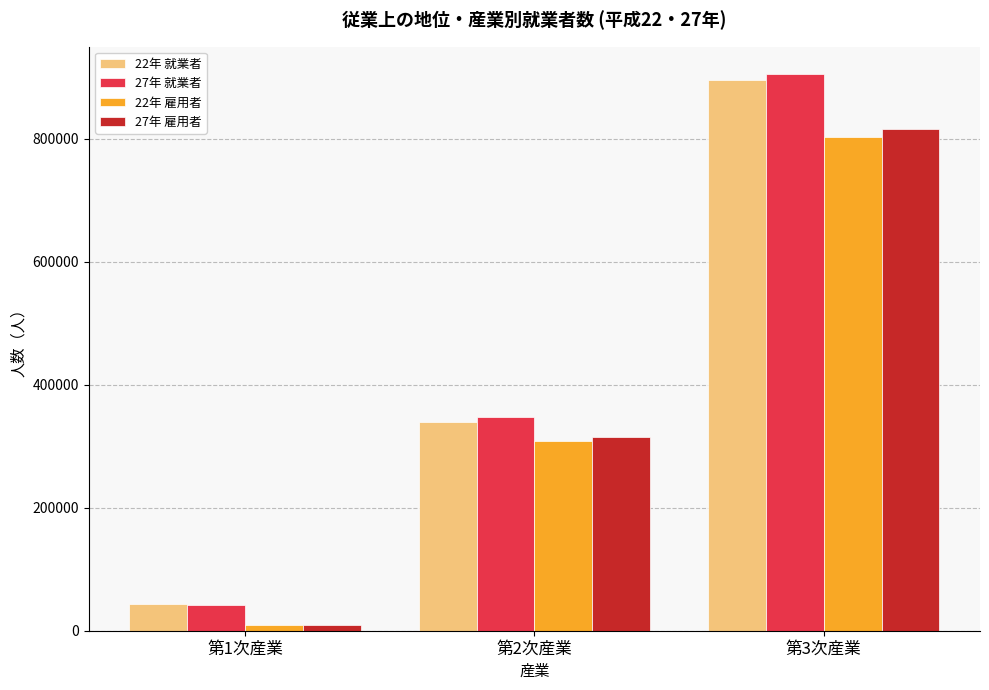

Reading left to right, what are all the values shown in this chart?

22年 就業者: 第1次産業=43953	第2次産業=340016	第3次産業=894762
27年 就業者: 第1次産業=41312	第2次産業=347007	第3次産業=904269
22年 雇用者: 第1次産業=8793	第2次産業=308524	第3次産業=803092
27年 雇用者: 第1次産業=10104	第2次産業=315559	第3次産業=816371